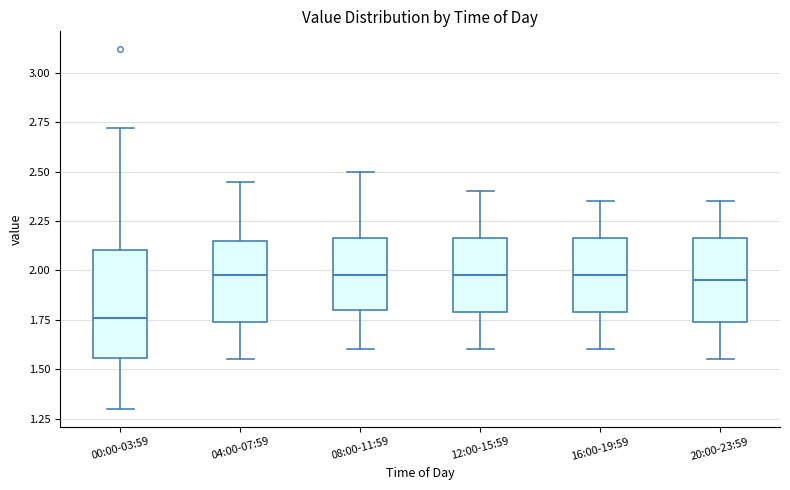

Which box's median line is the lowest?

00:00-03:59